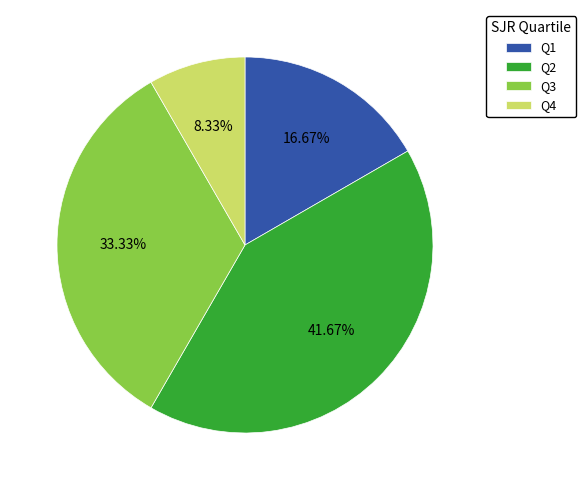

Which category has the biggest portion of the pie?

Q2